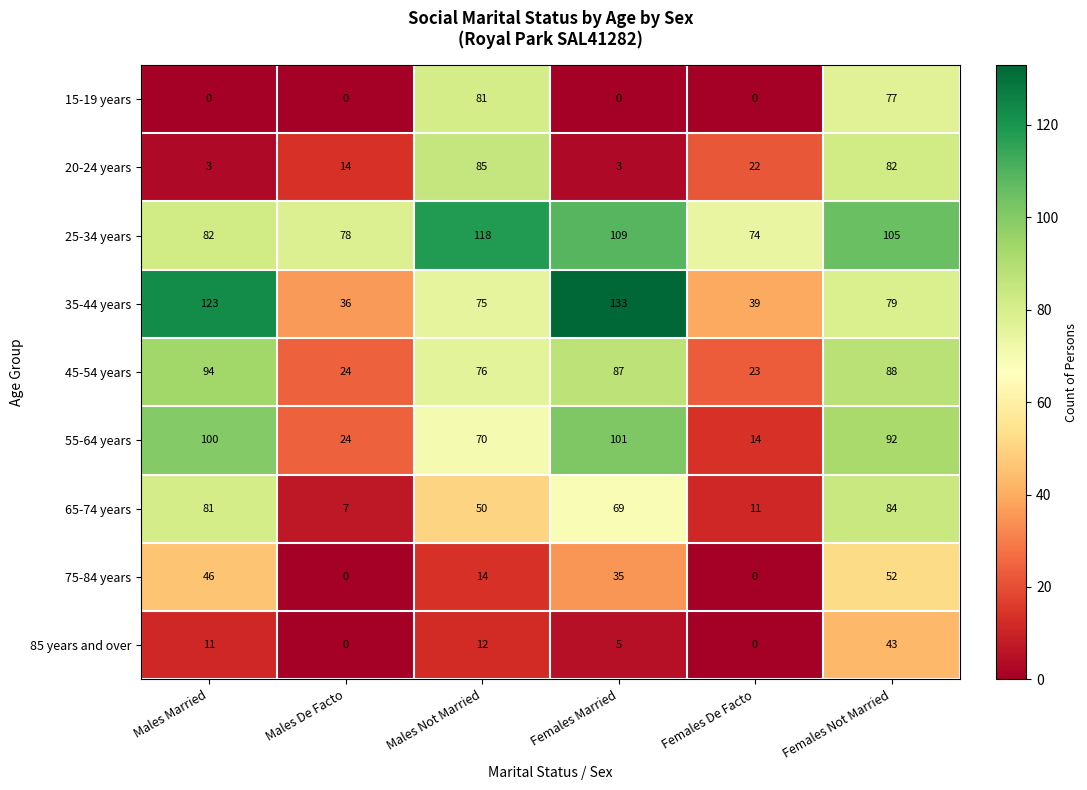

At which label does 75-84 years reach its peak?

Females Not Married